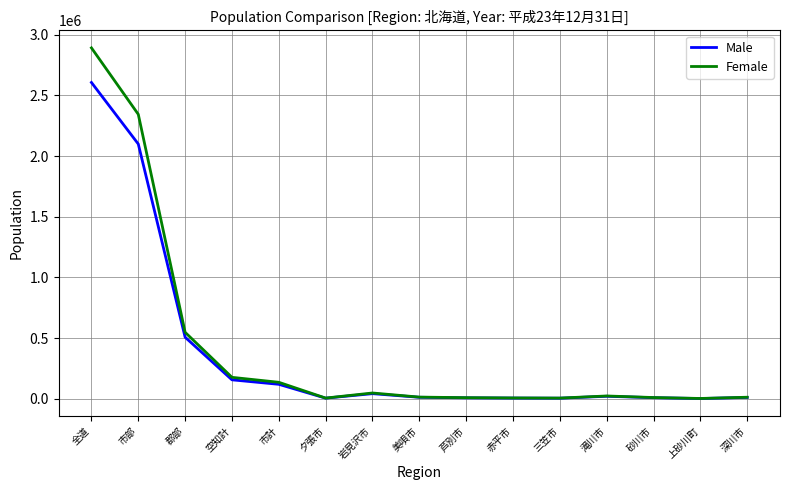

What is the spread (max minus min) of values at 赤平市?

1000